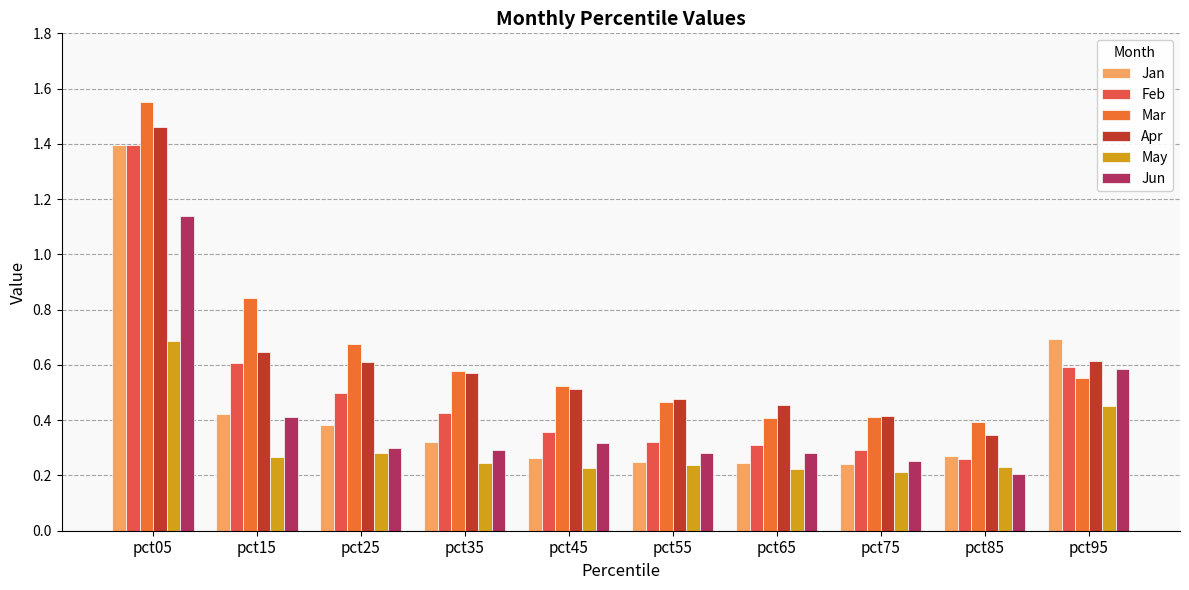

How many groups of bars are there?

10